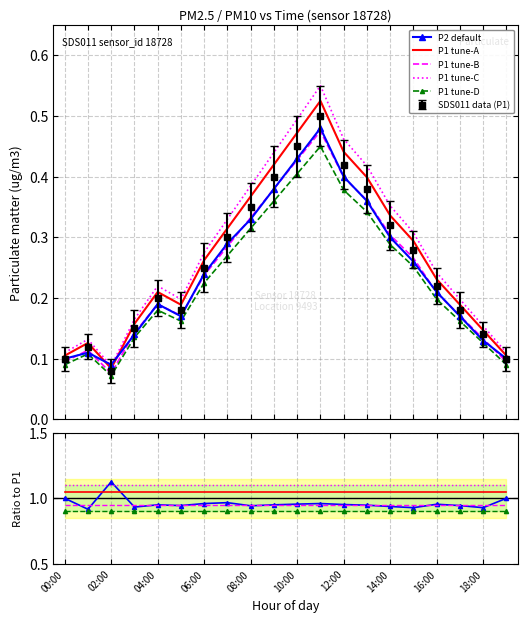

Between 14:00 and 09:00, which is larger?

09:00